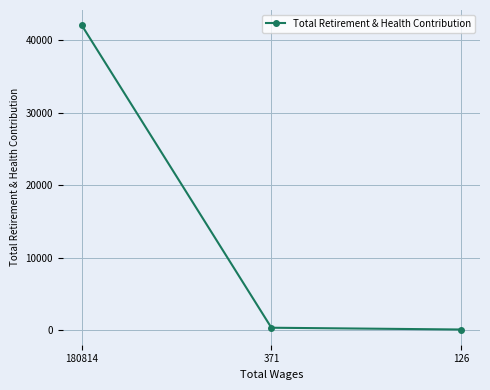

The chart shows a value of 42022 at 180814. True or false?

True